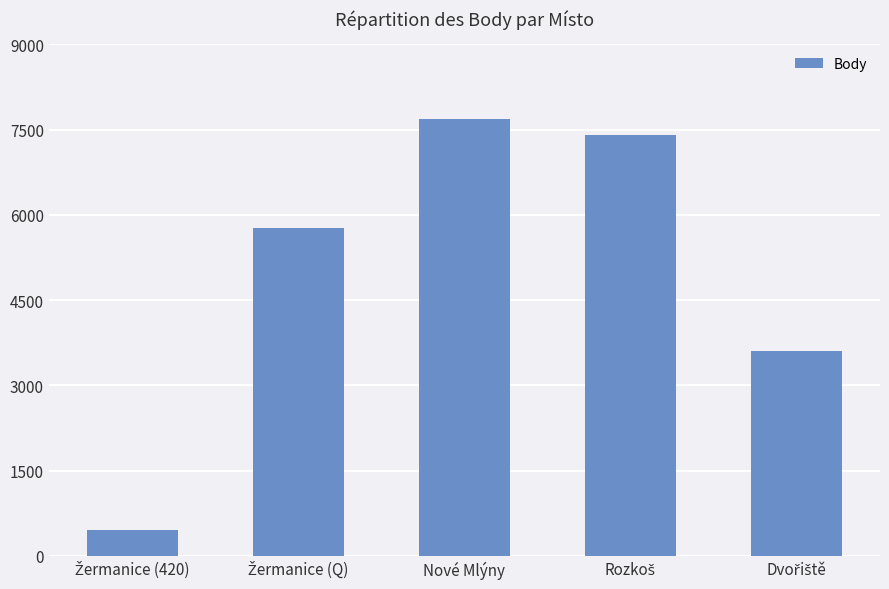

Which label corresponds to the largest value in the chart?

Nové Mlýny